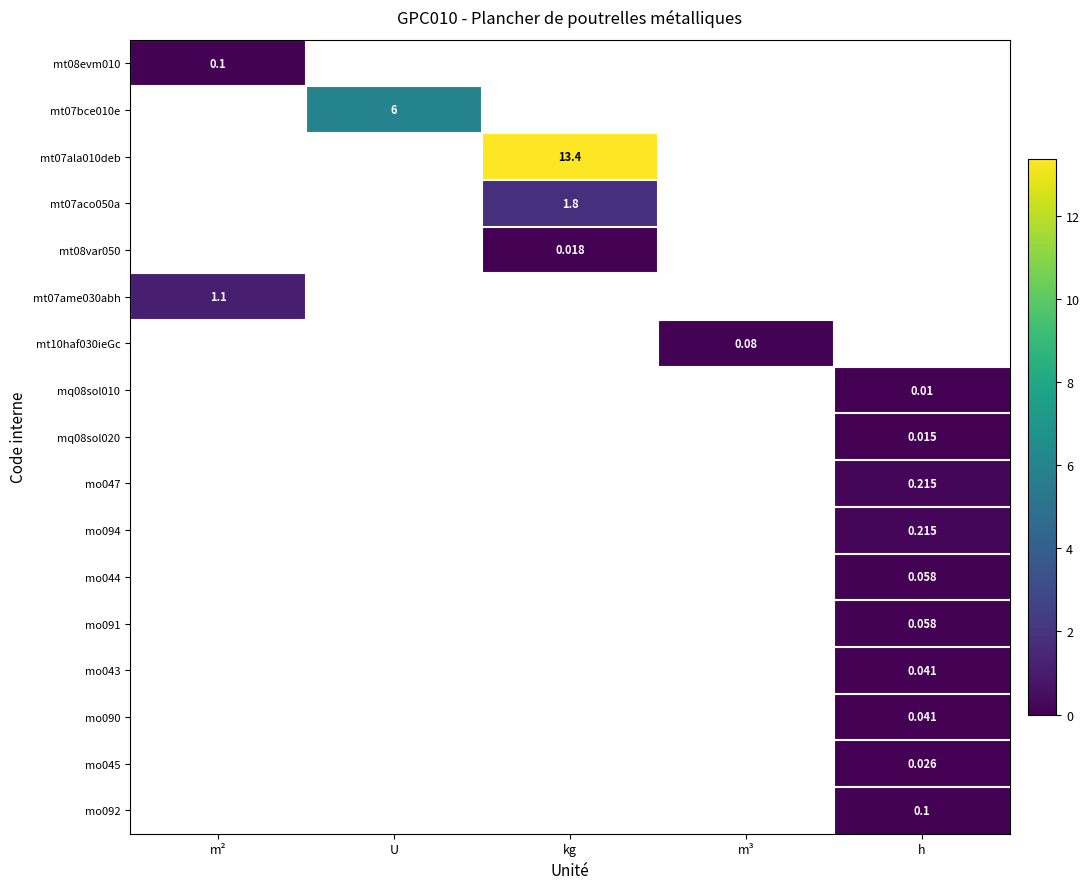

How many data points does each series have?

5